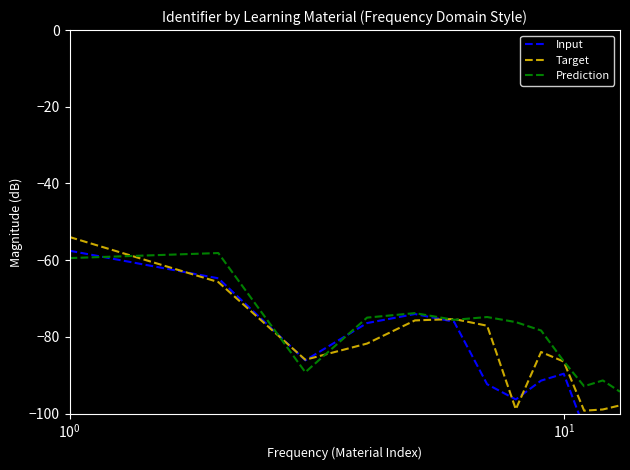

True or false: Prediction has a value of -126.9 at $\mathdefault{10^{1}}$.

False